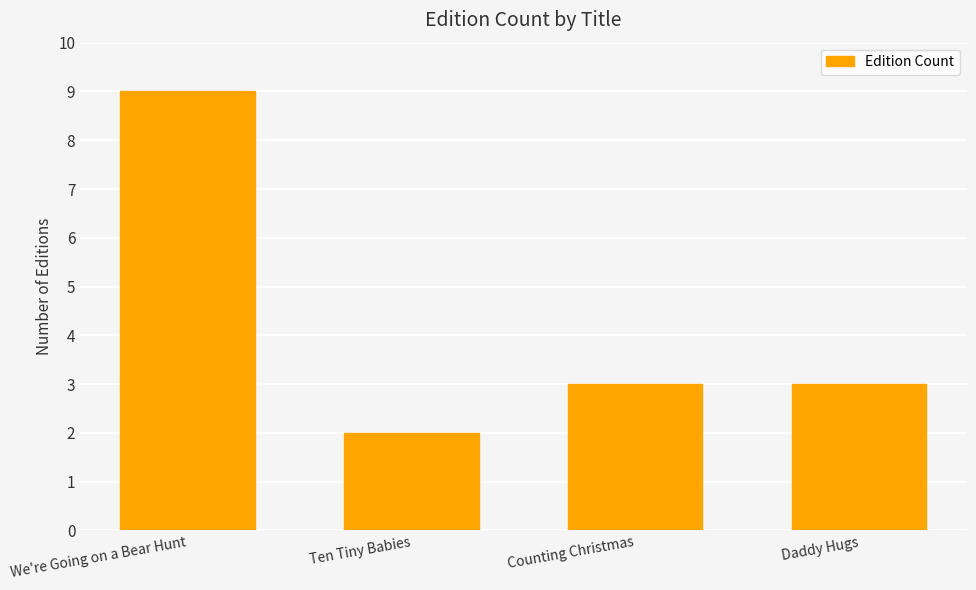

How many data points does each series have?

4